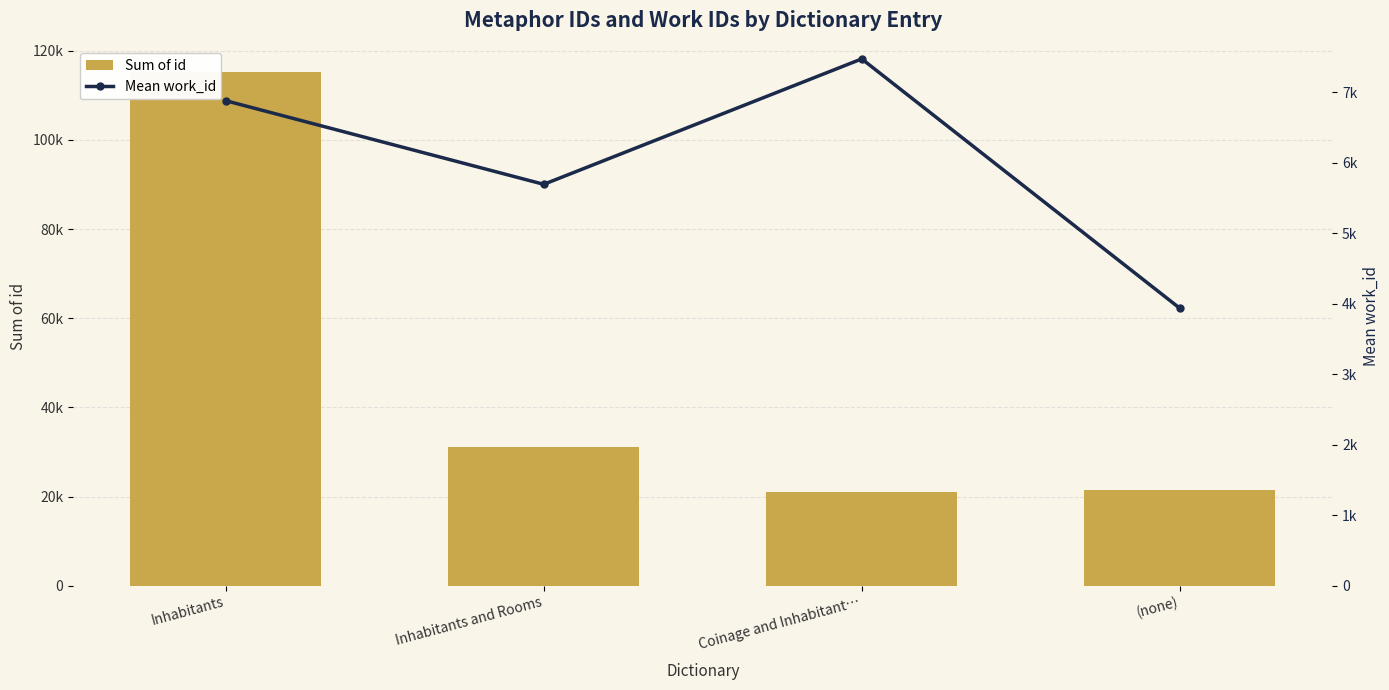

What is the difference between the highest and lowest values at (none)?

17486.0